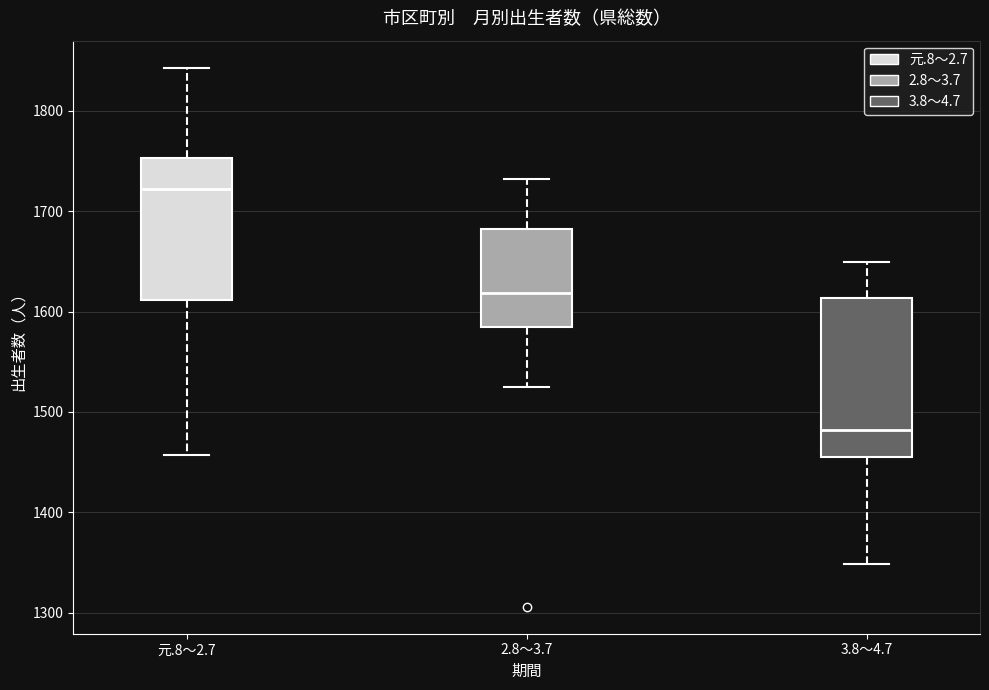

Reading left to right, transcribe this box plot: for each box, give where its median line is, the range the box spans, and where its two whiskers end, as read against the y-axis. The values are not printed on the chart, so give them approximately, as read against the axis.

元.8～2.7: median 1720, box 1610 to 1750, whiskers 1460 to 1840
2.8～3.7: median 1620, box 1580 to 1680, whiskers 1530 to 1730
3.8～4.7: median 1480, box 1450 to 1610, whiskers 1350 to 1650